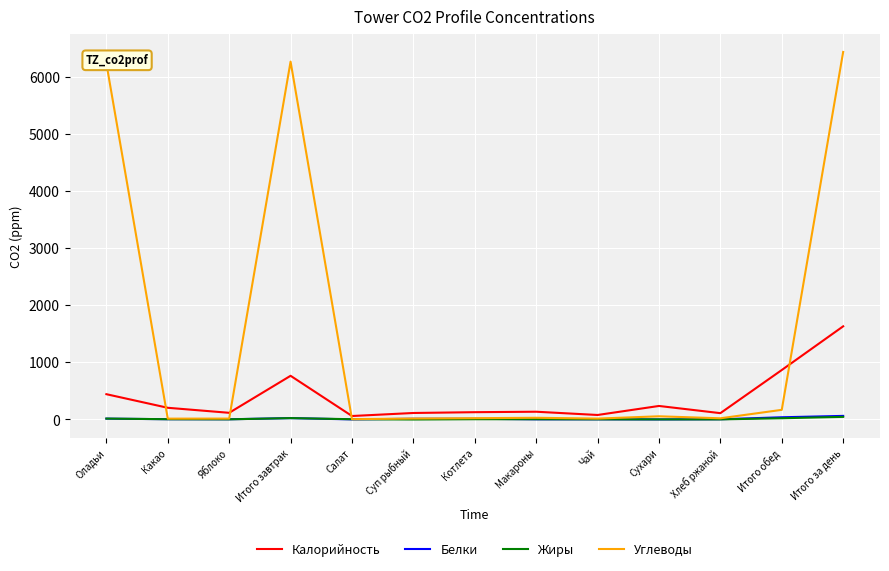

The Калорийность series shows 237 at Сухари. True or false?

True